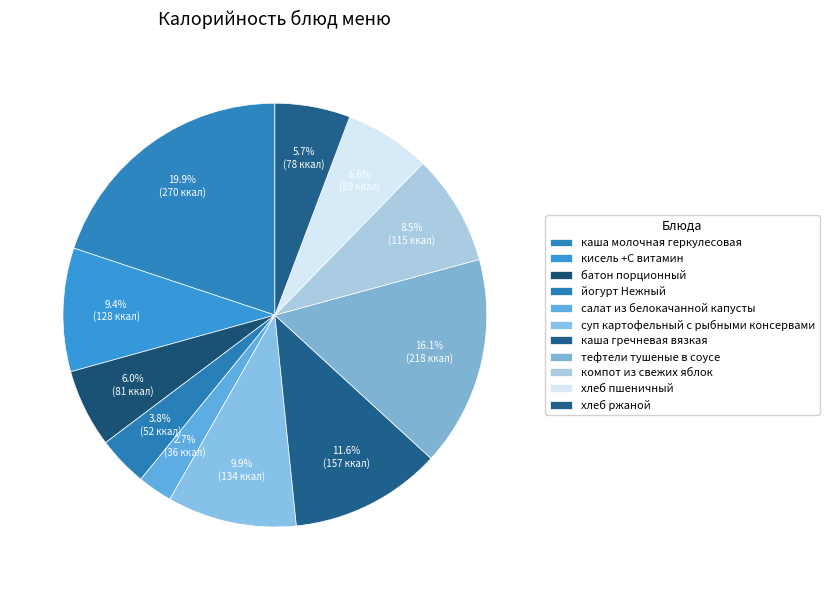

How many slices are in this pie chart?

11